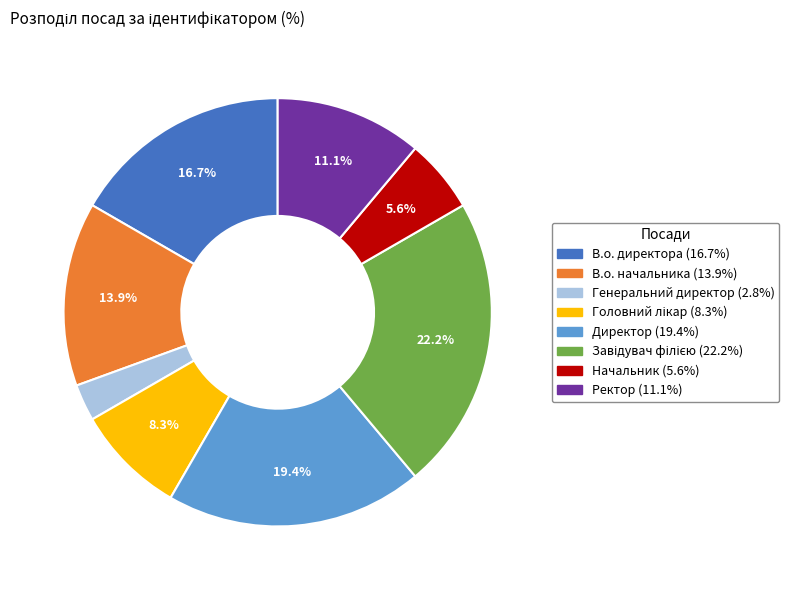

Combined, do Ректор and В.о. директора account for over 50%?

No